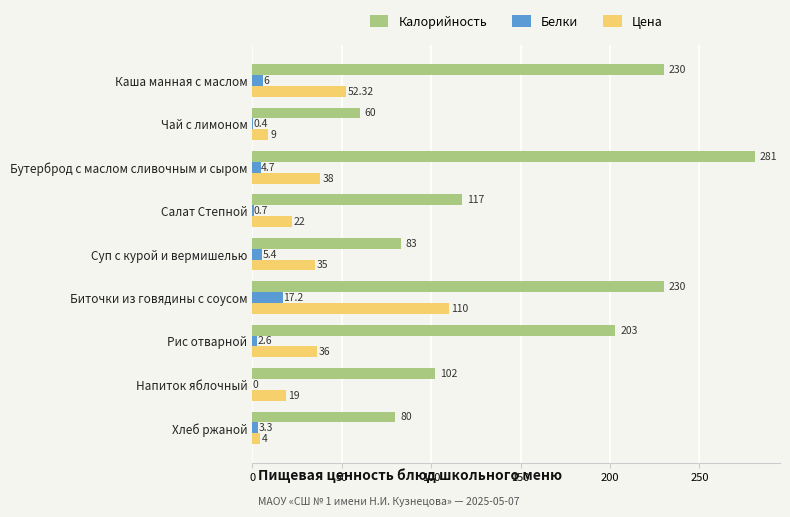

At which label is Калорийность closest to 170?

Рис отварной